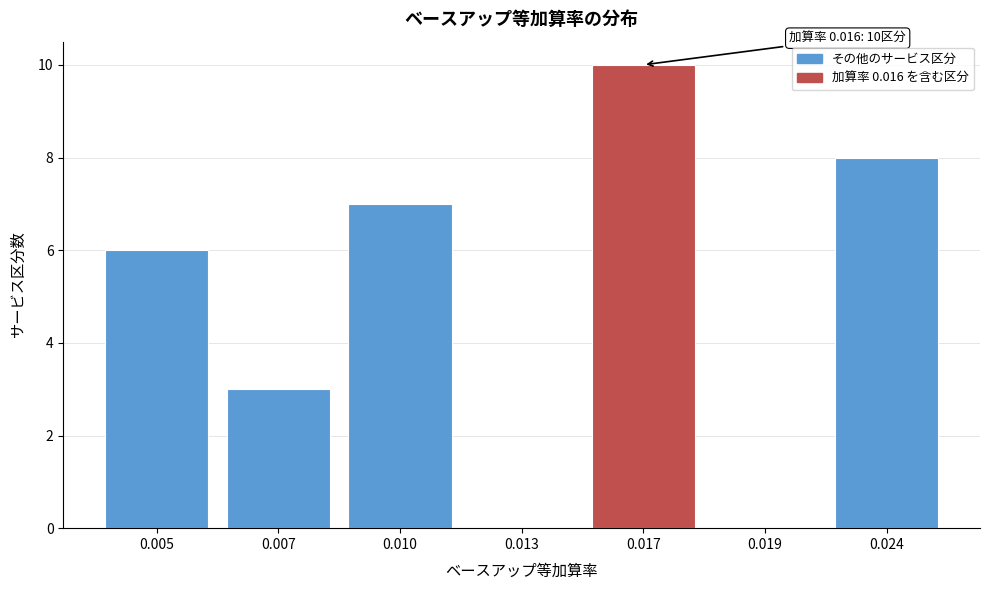

Reading right to left, extract all data points from this chart.

0.024=8	0.019=0	0.017=10	0.013=0	0.010=7	0.007=3	0.005=6